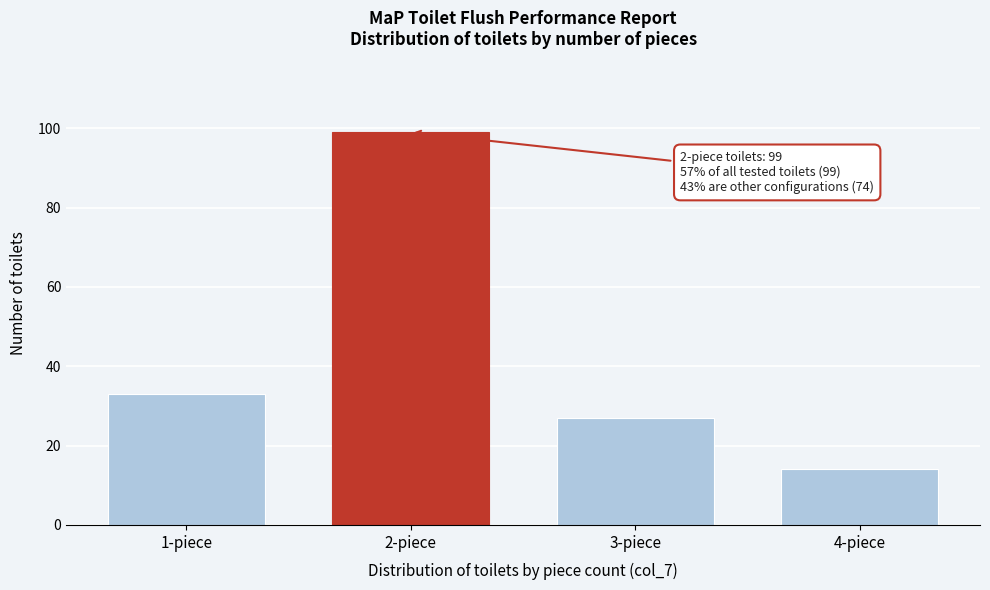

Reading left to right, what are all the values shown in this chart?

1-piece=33	2-piece=99	3-piece=27	4-piece=14